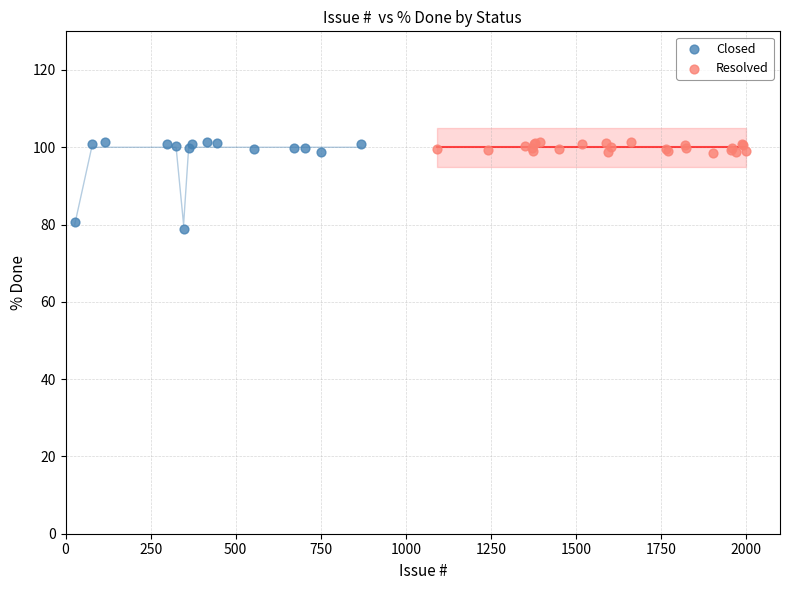

Which series reaches the minimum Y coordinate?

Closed